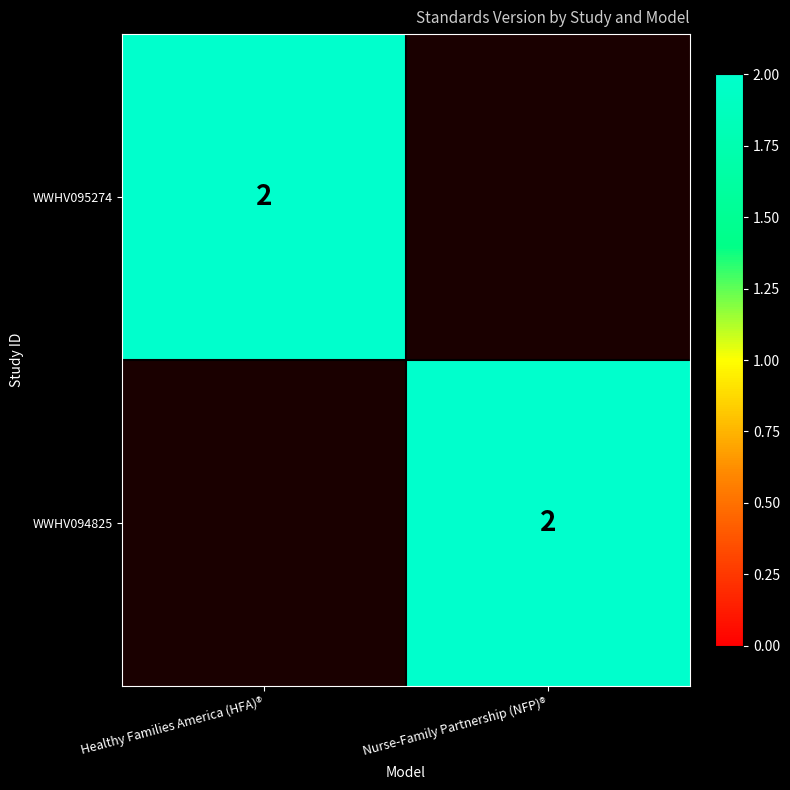

True or false: WWHV094825 has a value of 3 at Nurse-Family Partnership (NFP)®.

False